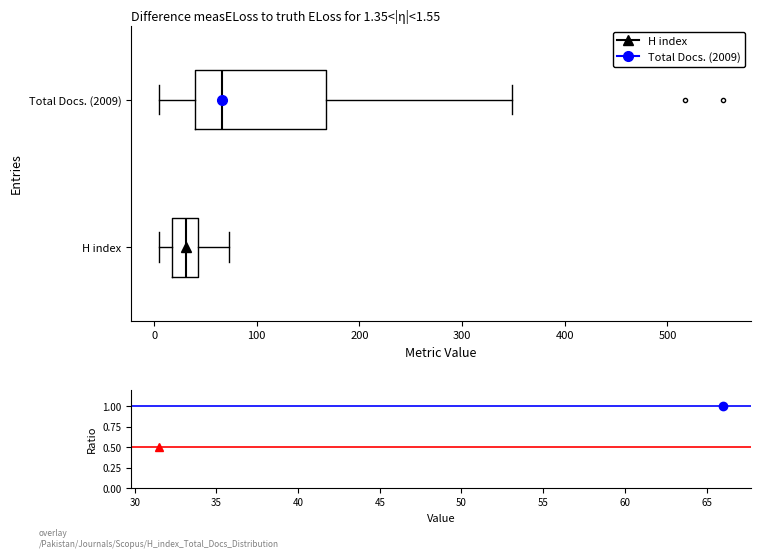

Which box has the furthest to the right median line?

Total Docs. (2009)